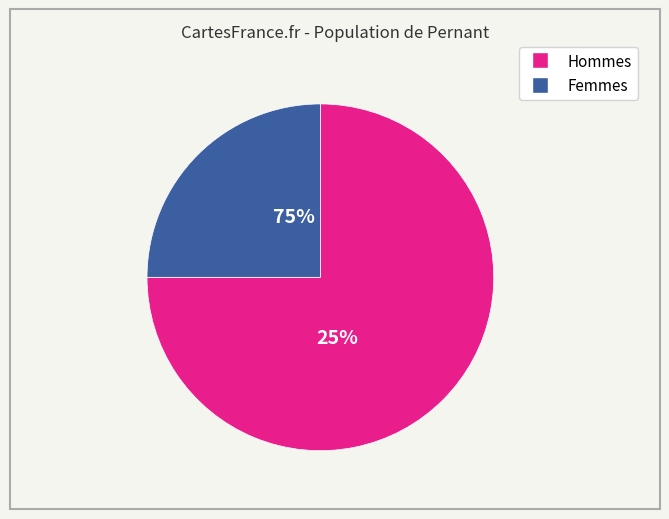

Combined, do 30 and 26 account for over 50%?

No